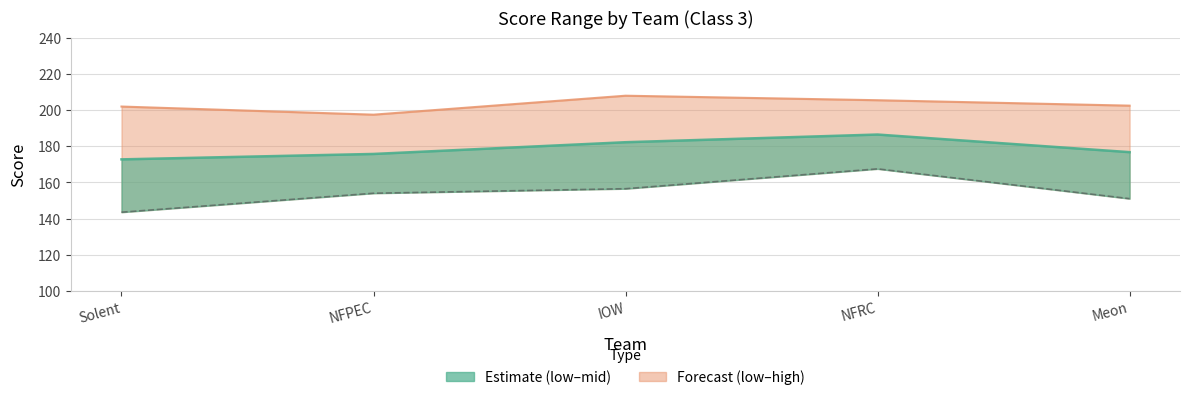

The chart shows a value of 228.5 at NFRC. True or false?

False